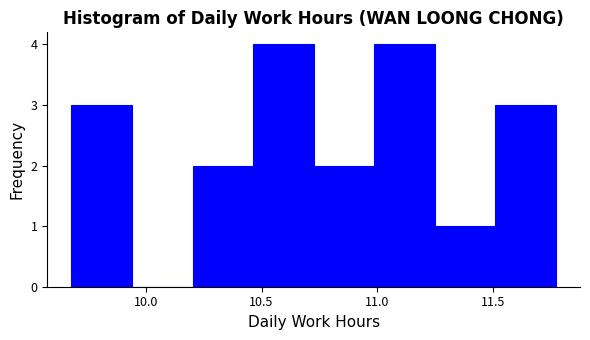

Reading left to right, list every bar in this chart as the range it spans on the x-axis followed by its height. Neither the bar edges nor the heights are printed on the chart, so give them approximately, as read against the axes.

9.70 to 9.95: 3
9.95 to 10.20: 0
10.20 to 10.45: 2
10.45 to 10.75: 4
10.75 to 11.00: 2
11.00 to 11.25: 4
11.25 to 11.50: 1
11.50 to 11.75: 3